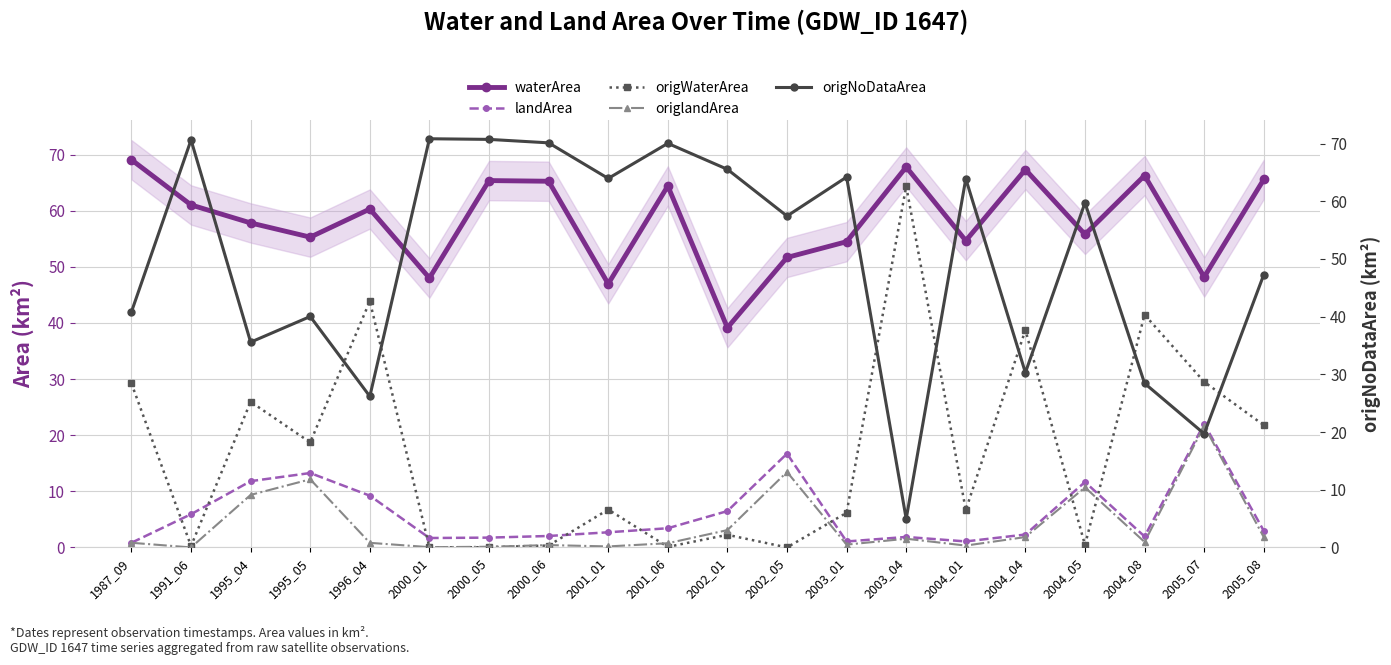

What is the maximum value shown in the chart?

70.8